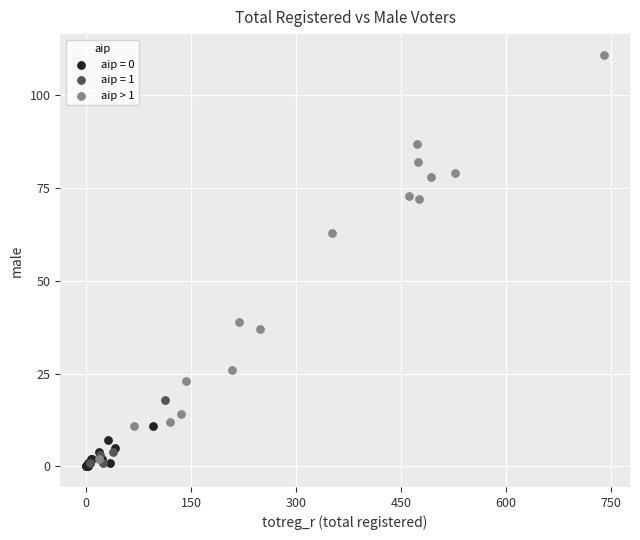

Which series contains the highest Y value?

aip > 1